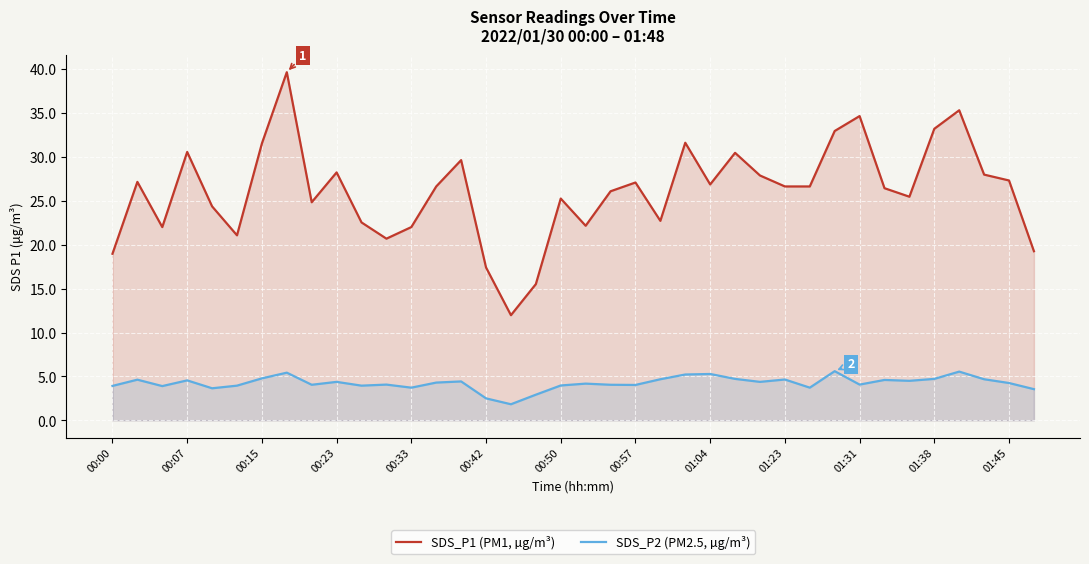

Rank the series by their average value, from highest to lowest.

SDS_P1 (PM1, µg/m³), SDS_P2 (PM2.5, µg/m³)